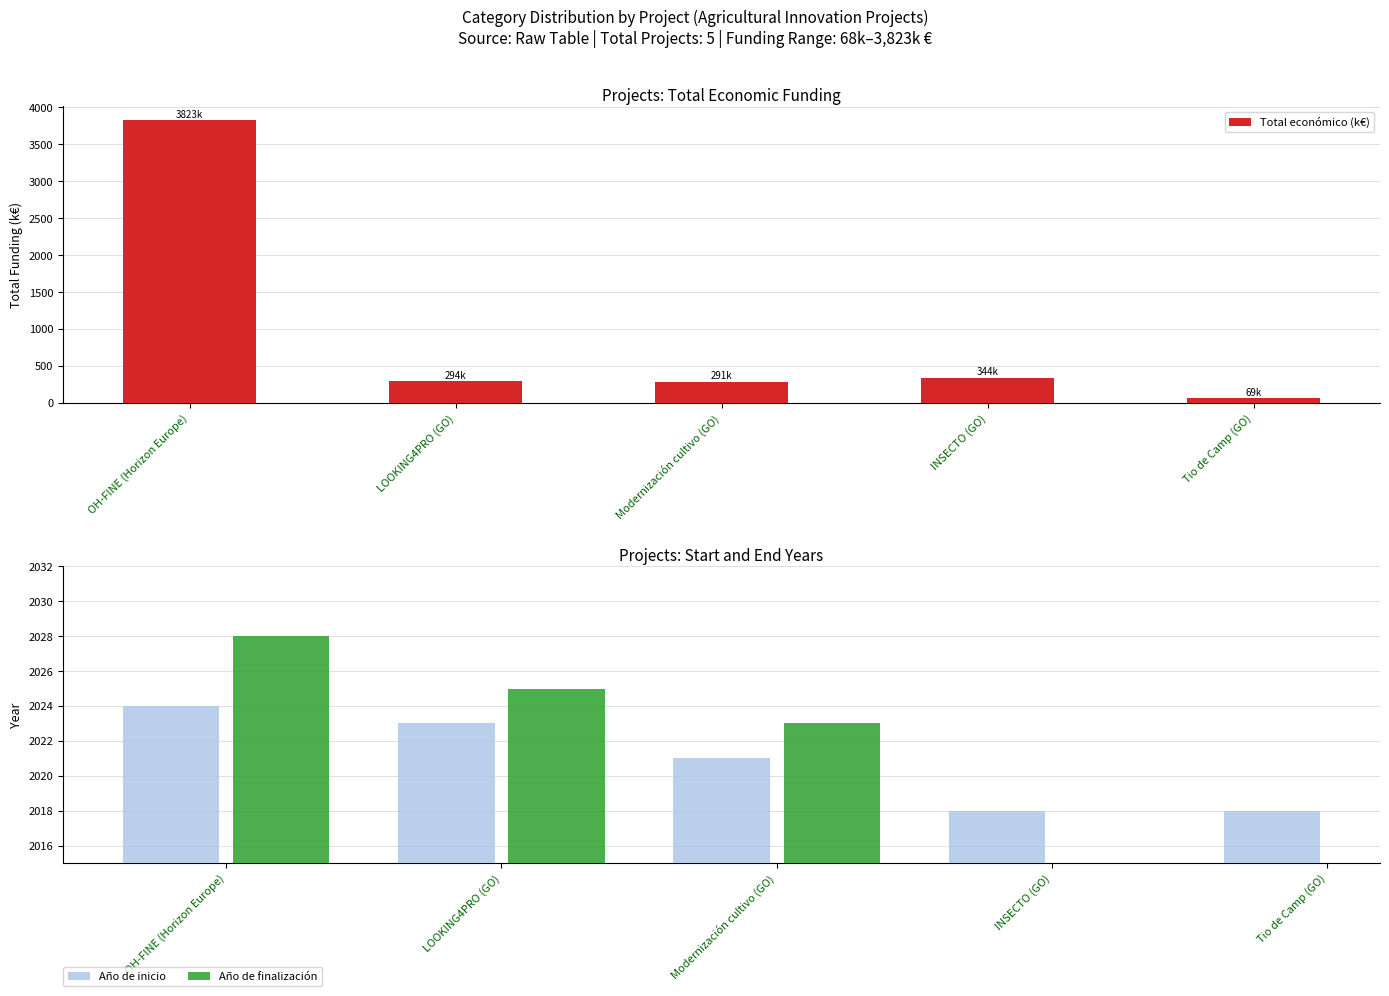

Where is Total económico (k€) nearest to the value 1946?

INSECTO (GO)